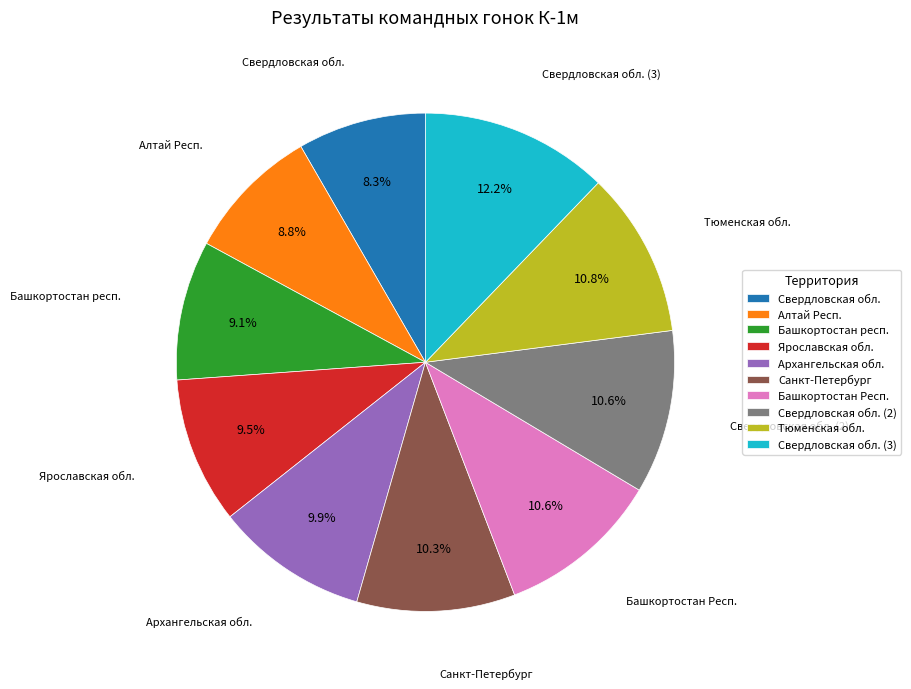

What is the ratio of the value at Архангельская обл. to the value at Алтай Респ.?

1.1